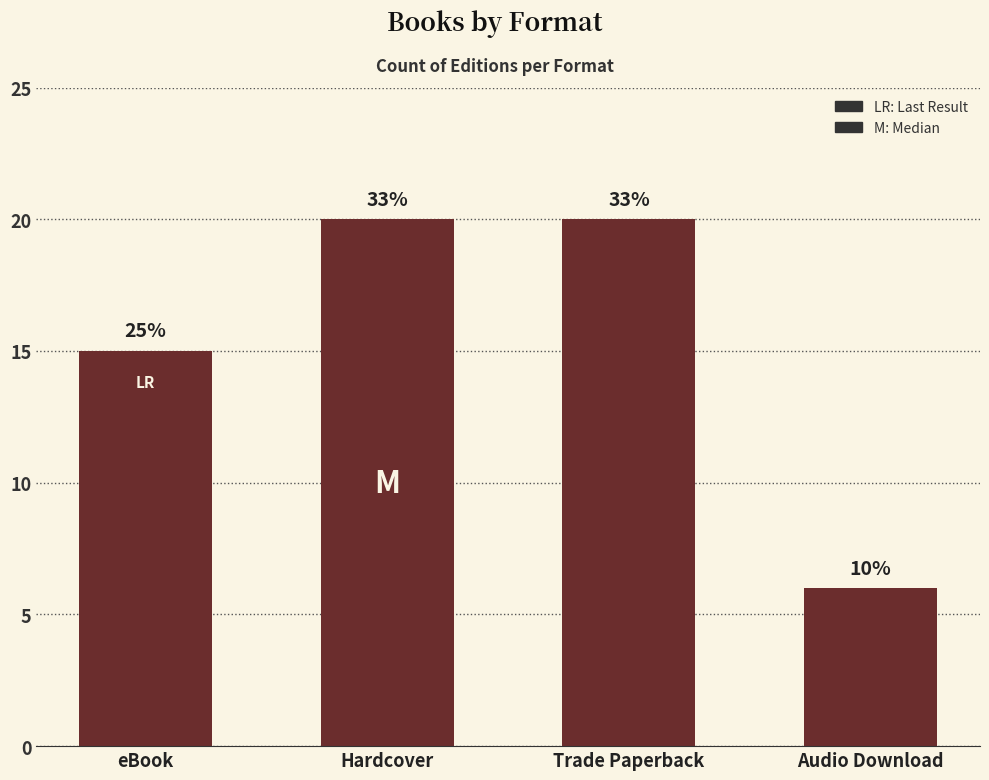

Are the bars horizontal?

No